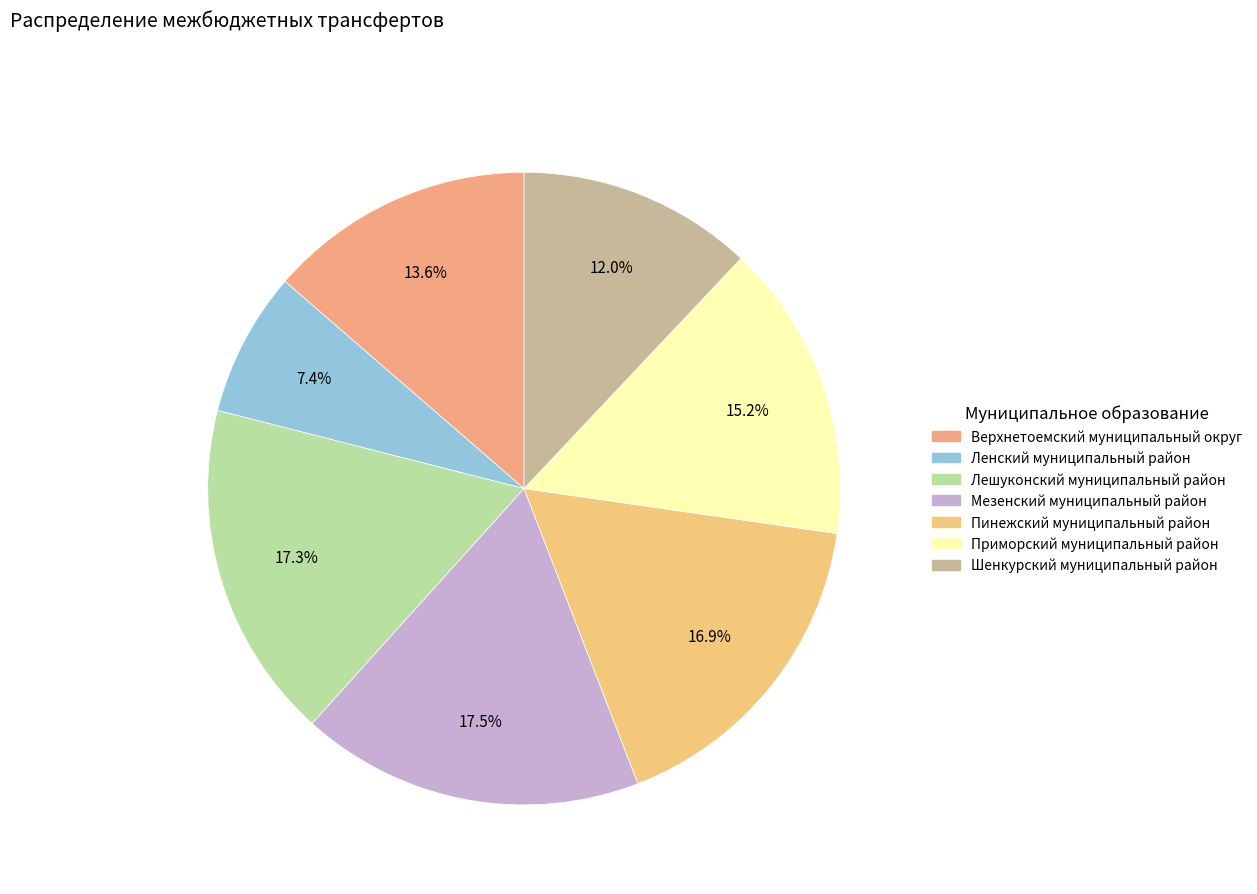

Is there a majority slice in this chart?

No